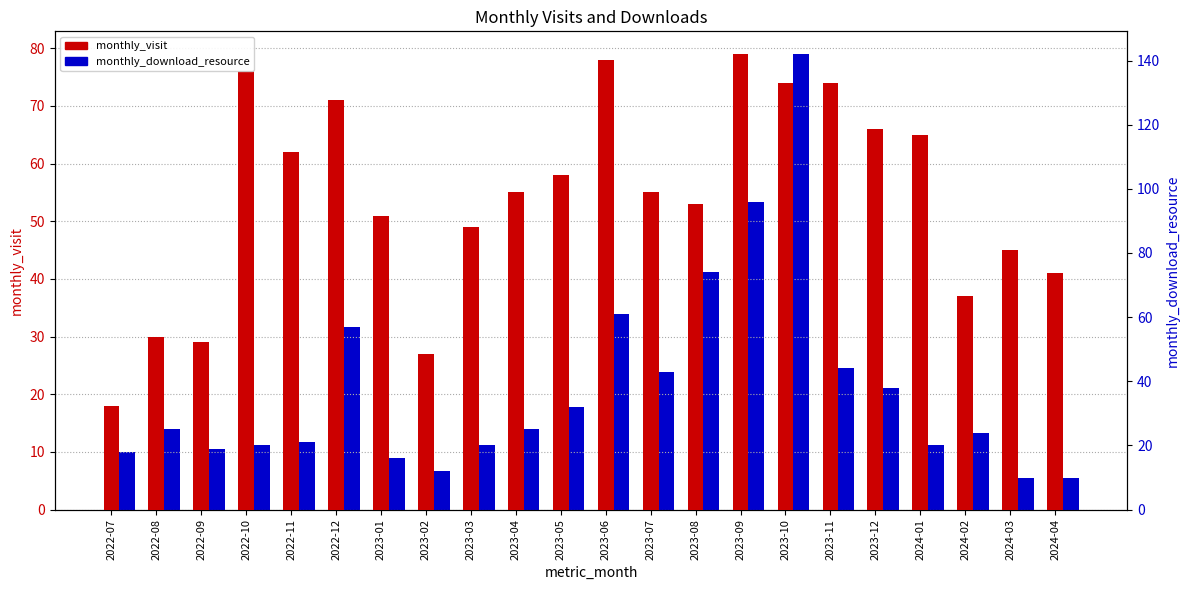

What is the label of the 14th bar from the left?

2023-08